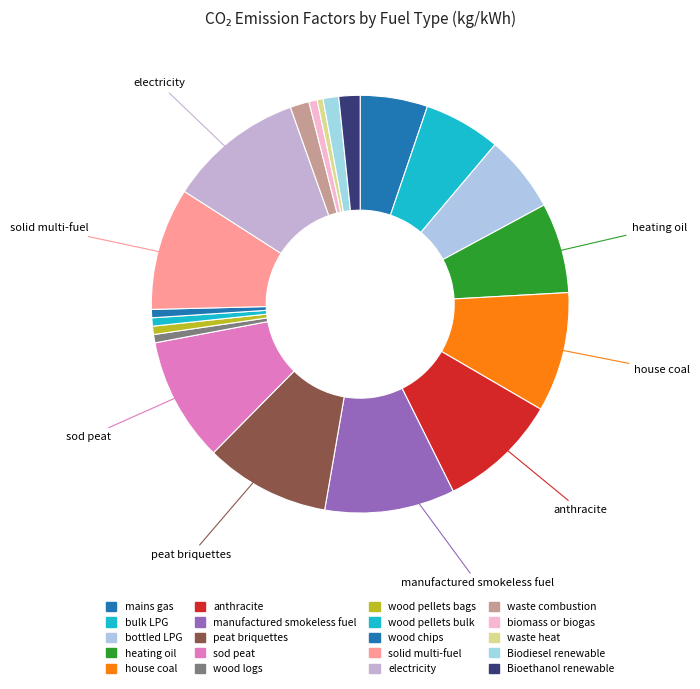

How many slices are in this pie chart?

20